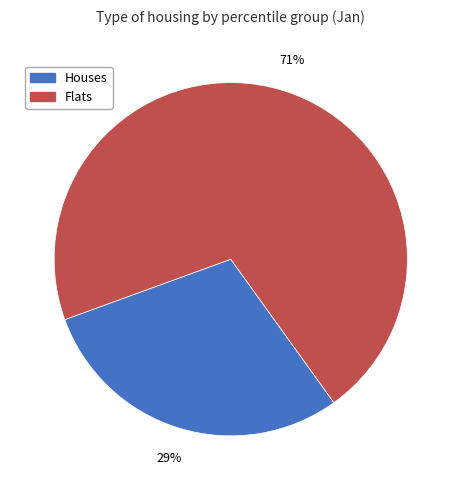

Which slice is the largest?

Flats